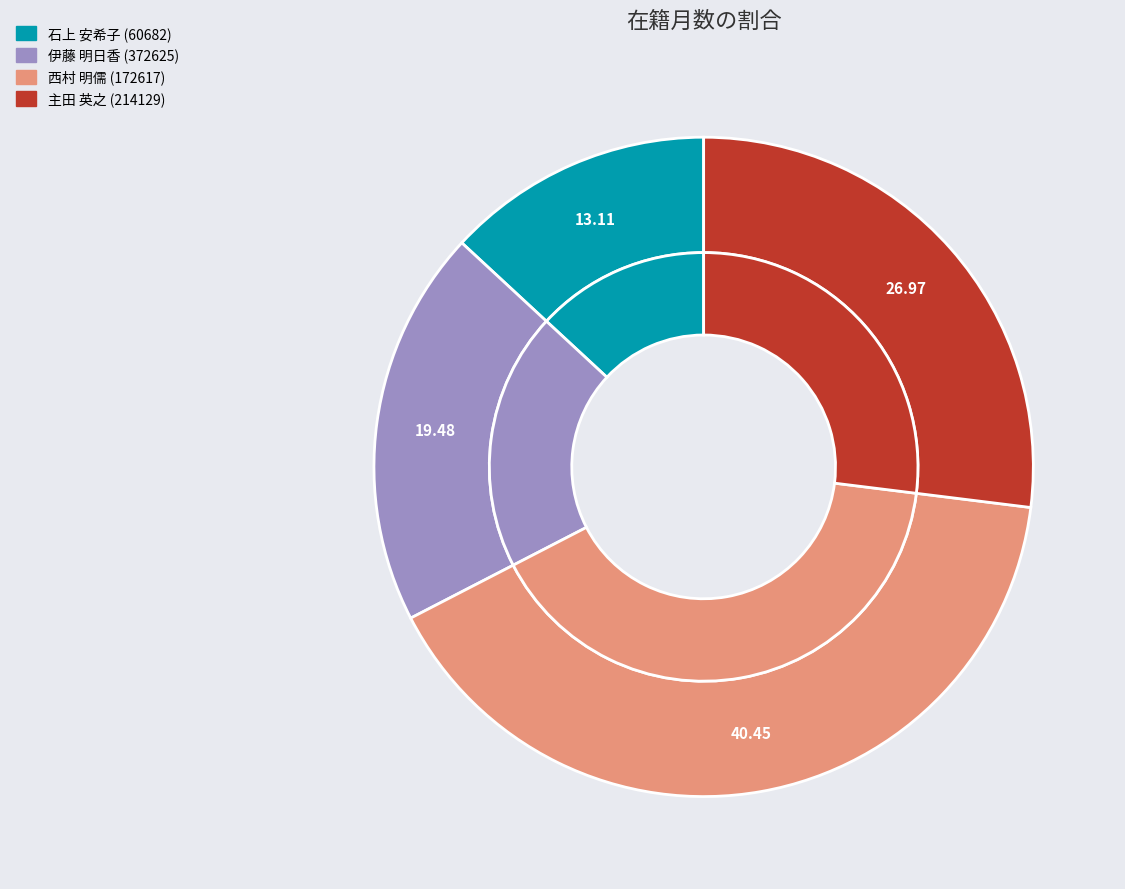

To the nearest percent, what is the combined percentage of 西村 明儒 (172617) and 主田 英之 (214129)?

67%